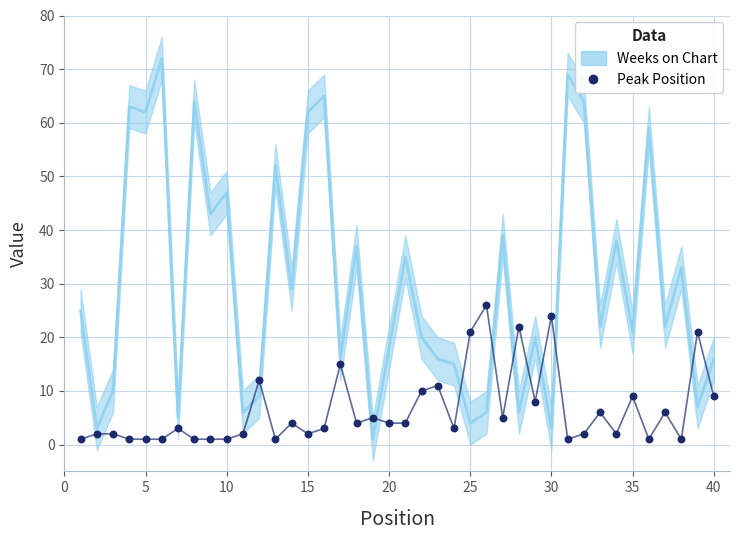

What is the range of X values (max minus min)?

39